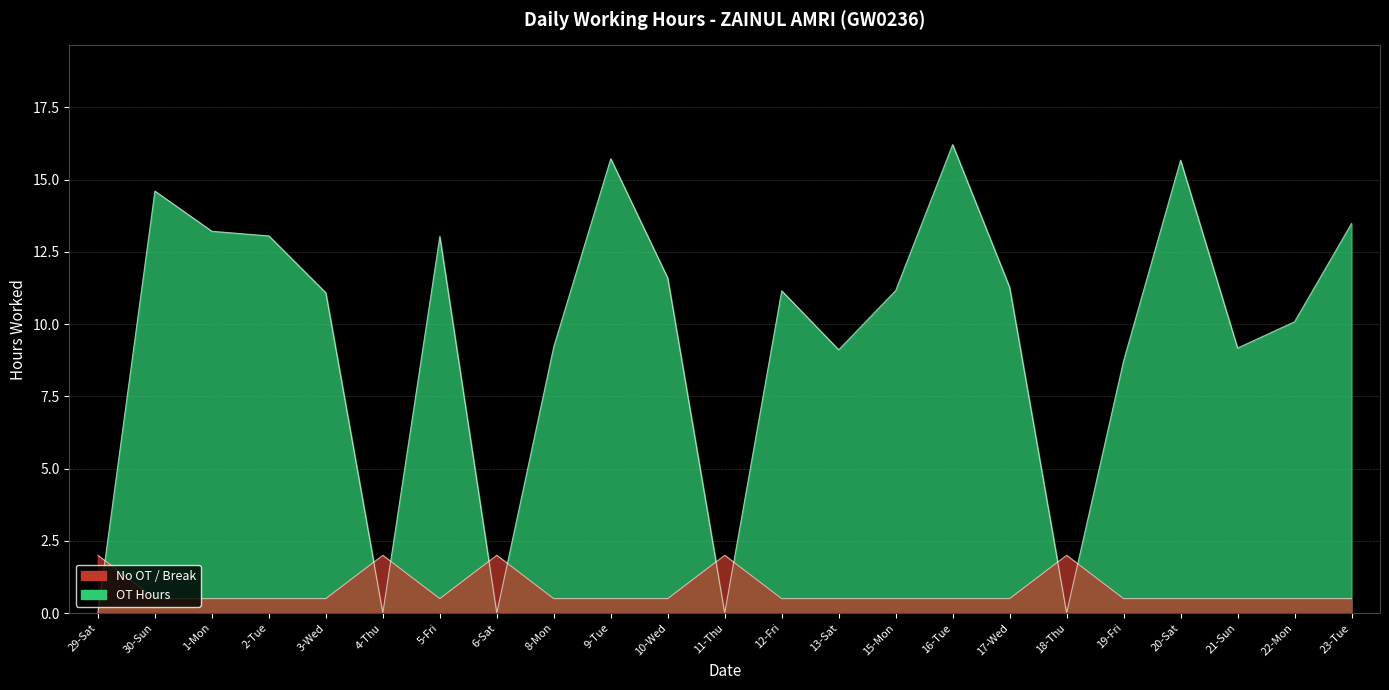

What is the average value?

9.5